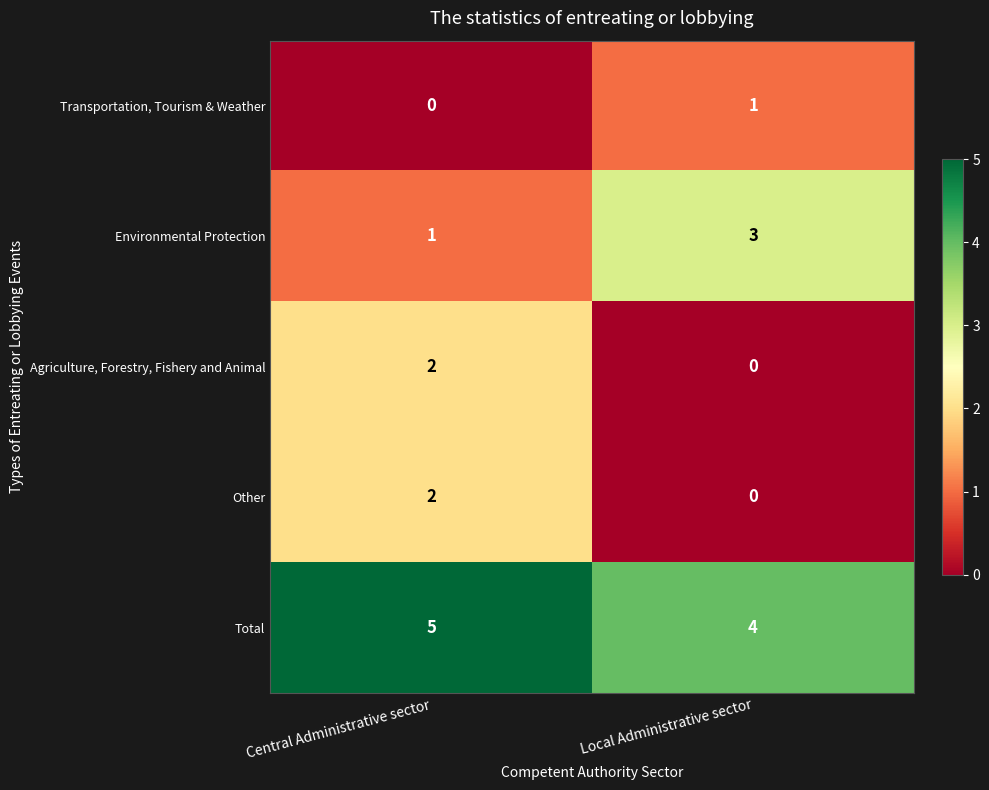

What is the difference between the highest and lowest values at Local Administrative sector?

4